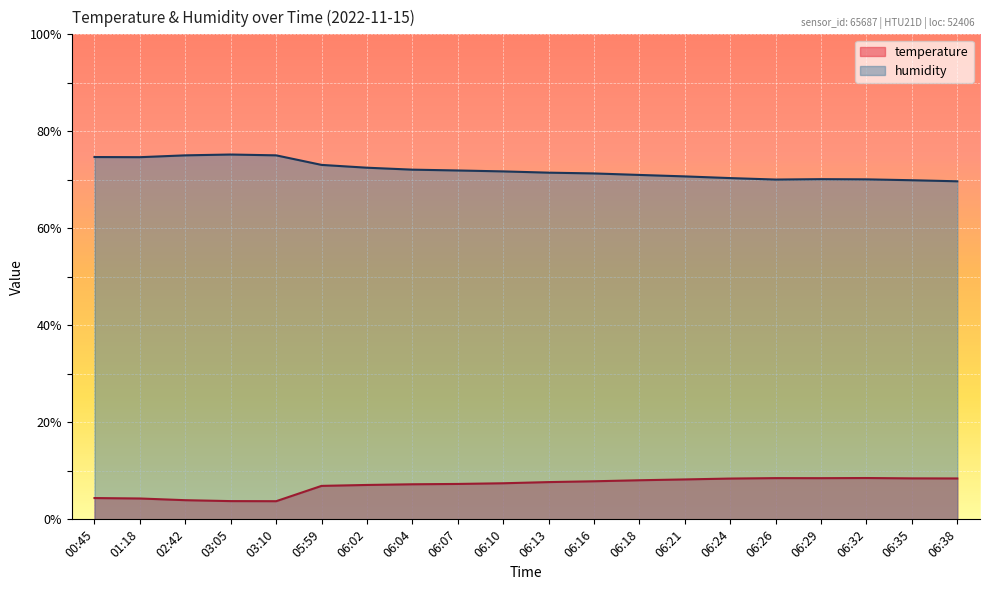

What are all the series names shown in the legend?

temperature, humidity